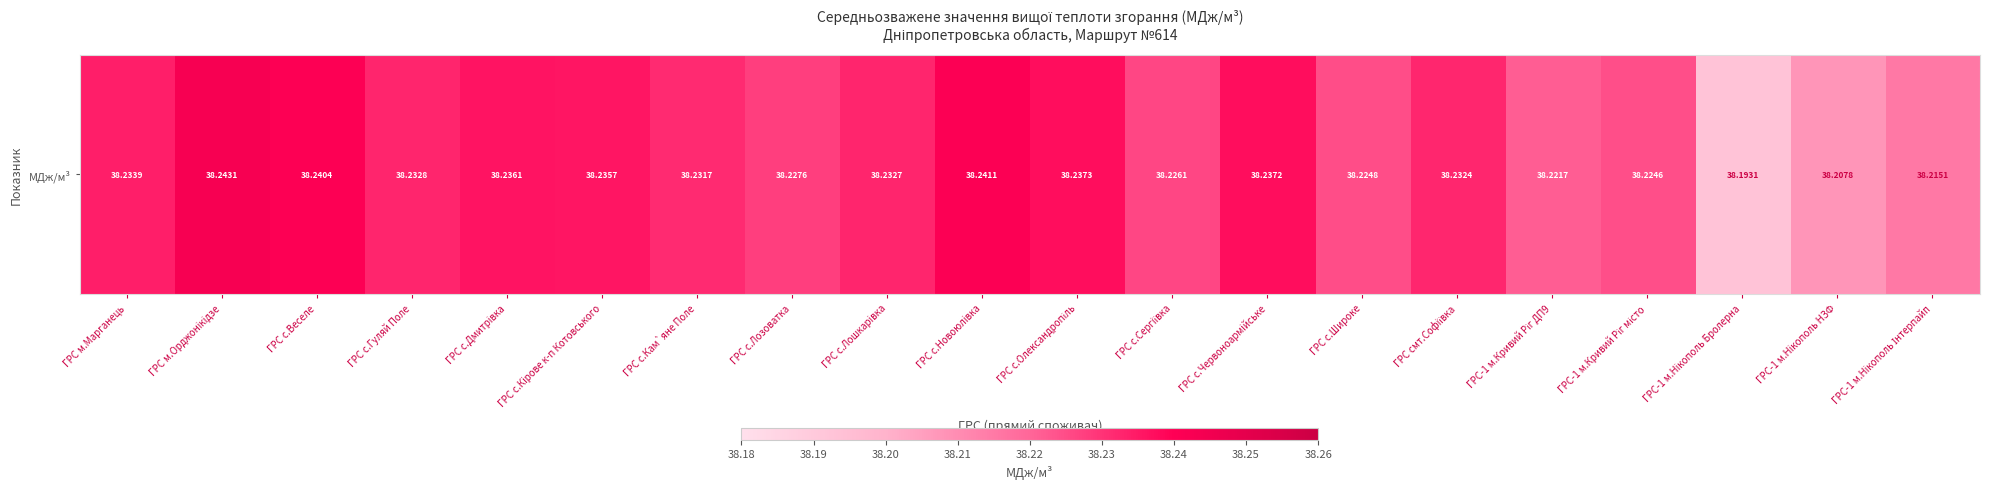

At which category does the chart reach its minimum across all series?

ГРС-1 м.Нiкополь Бролерна